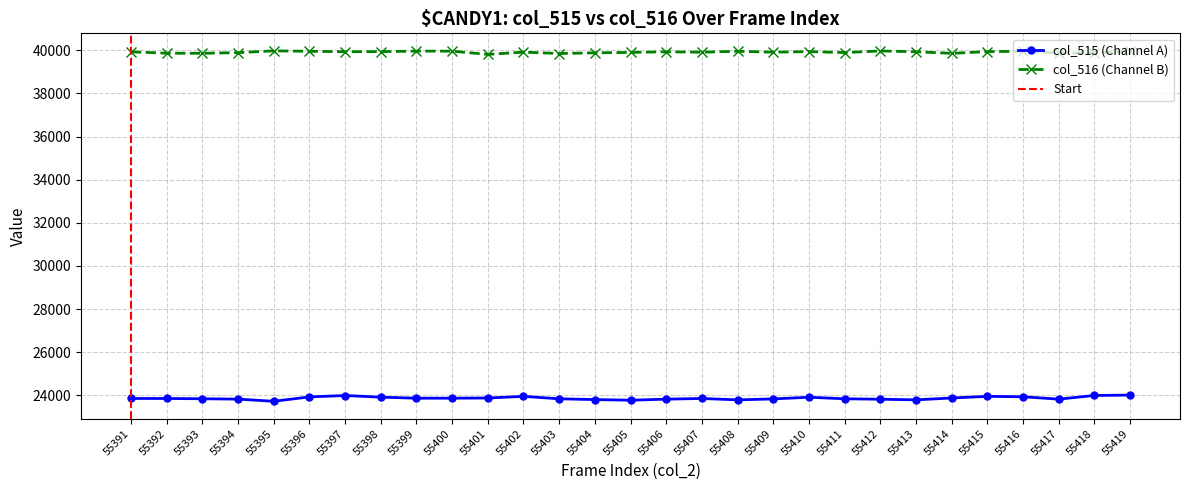

What is the total value across all series at 55402?

63866